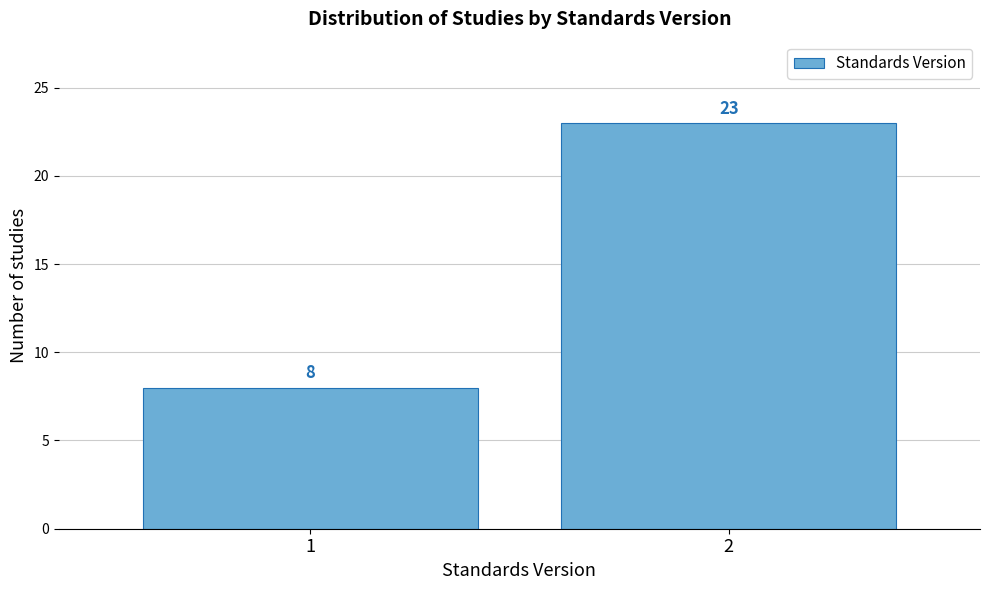

Reading right to left, what are all the values shown in this chart?

2=23	1=8